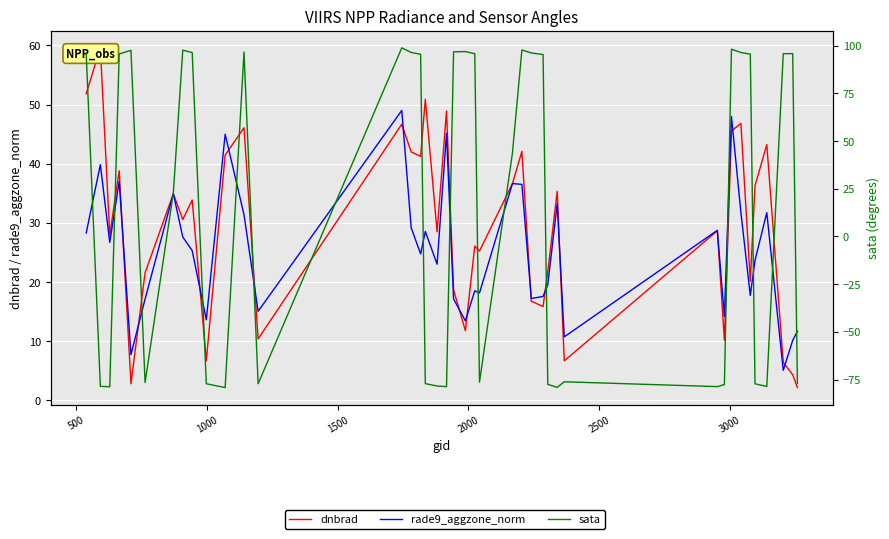

After their last crossing, which series has the higher values: dnbrad or sata?

dnbrad